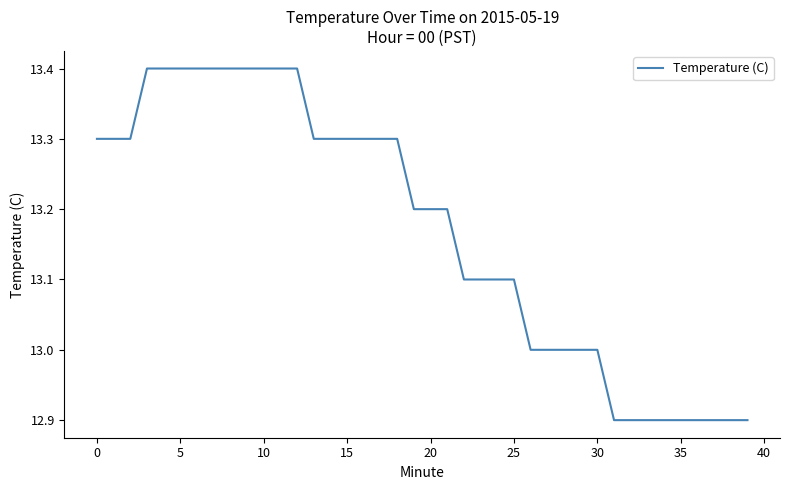

How many lines are shown in the chart?

1